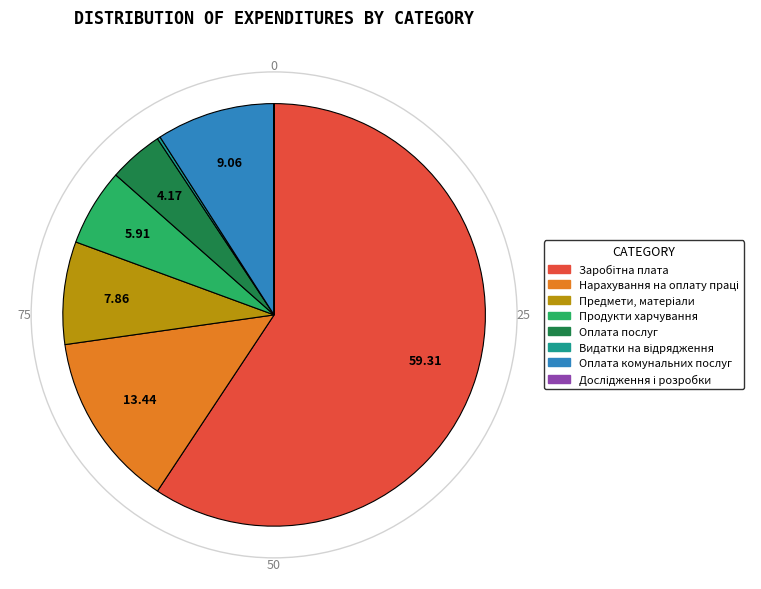

Is there any slice that represents more than half of the pie?

Yes